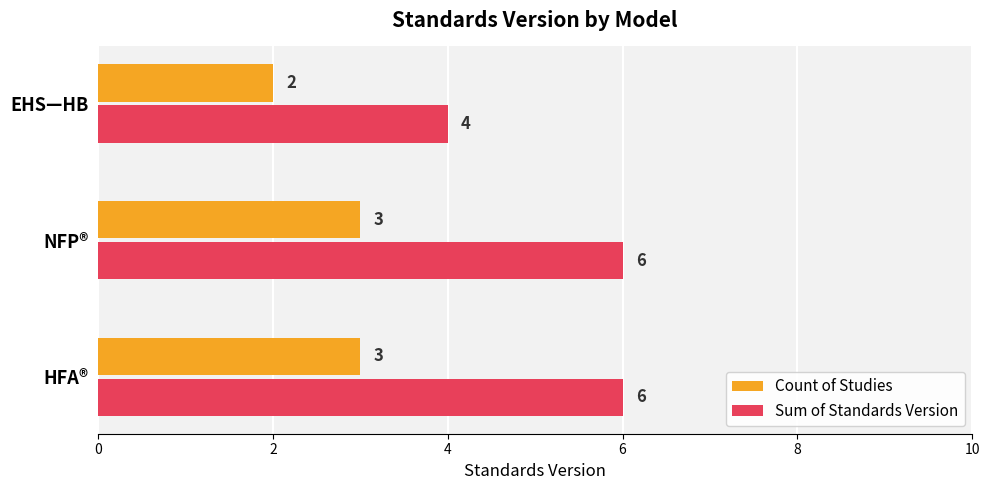

Which series has the largest total across all categories?

Sum of Standards Version